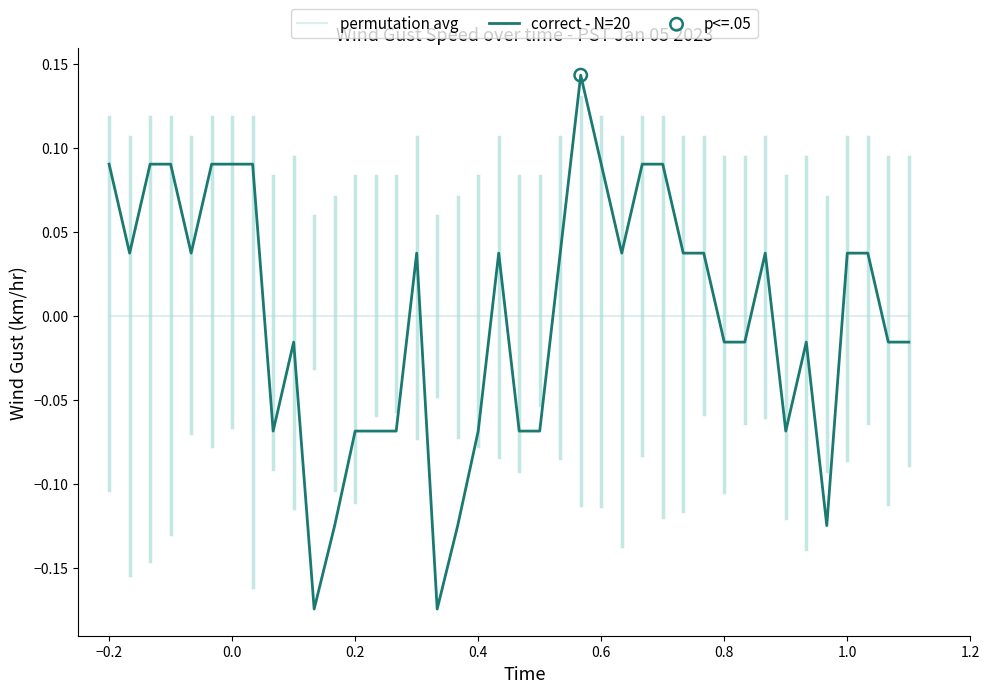

Which series has the widest spread of values?

correct - N=20